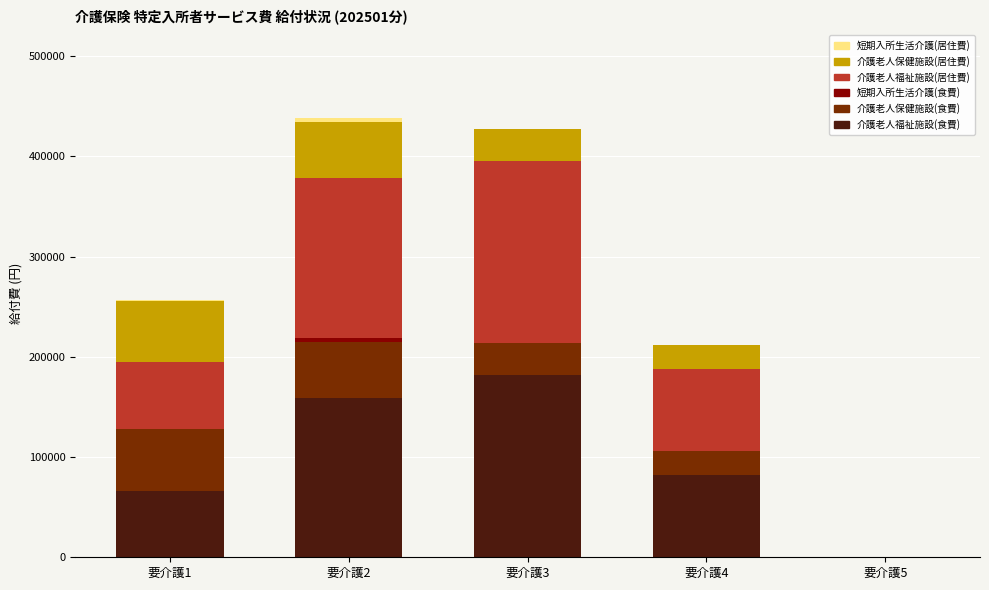

Are the bars horizontal?

No